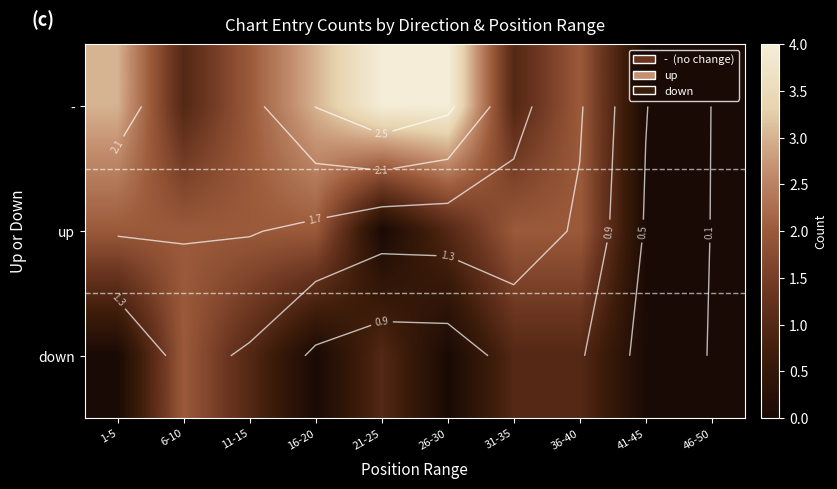

What is the total value across all series at 11-15?

5